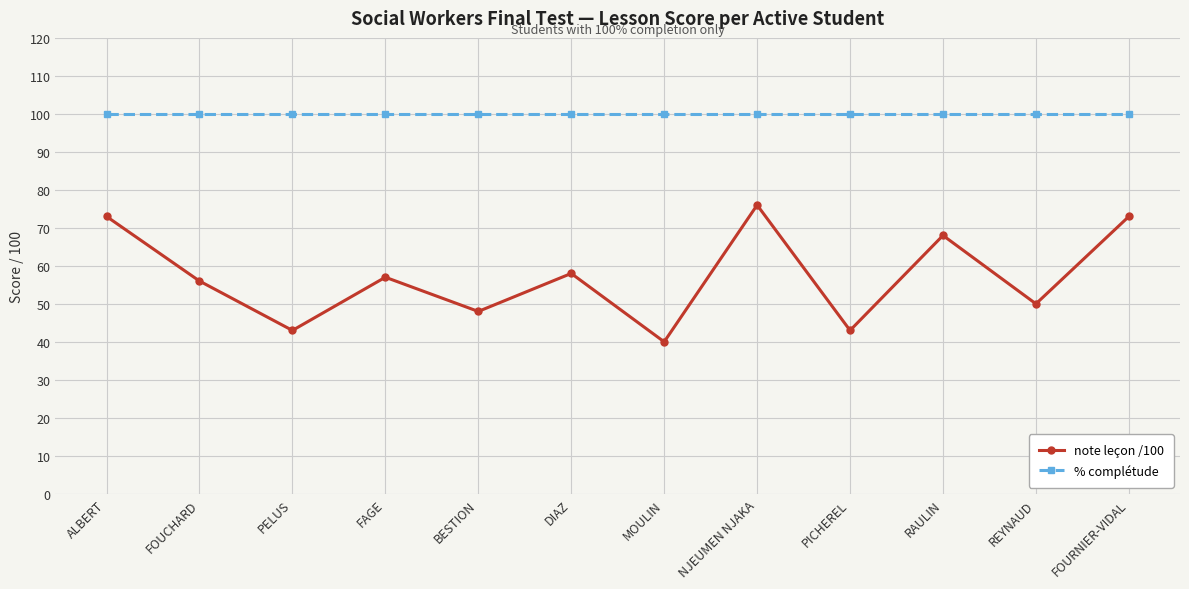

What is the sum of the note leçon /100 values at ALBERT and FOURNIER-VIDAL?

146